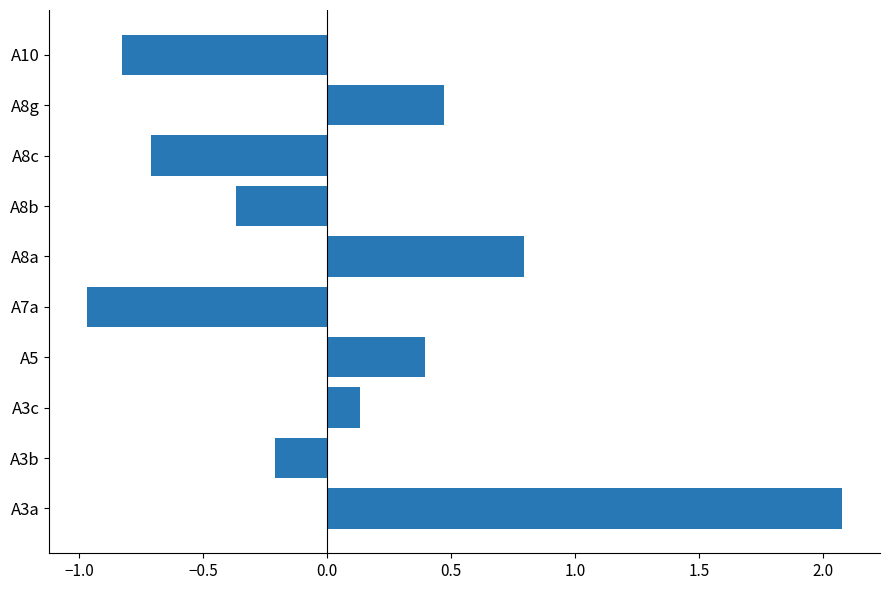

True or false: the data shows -0.3 at A8c.

False